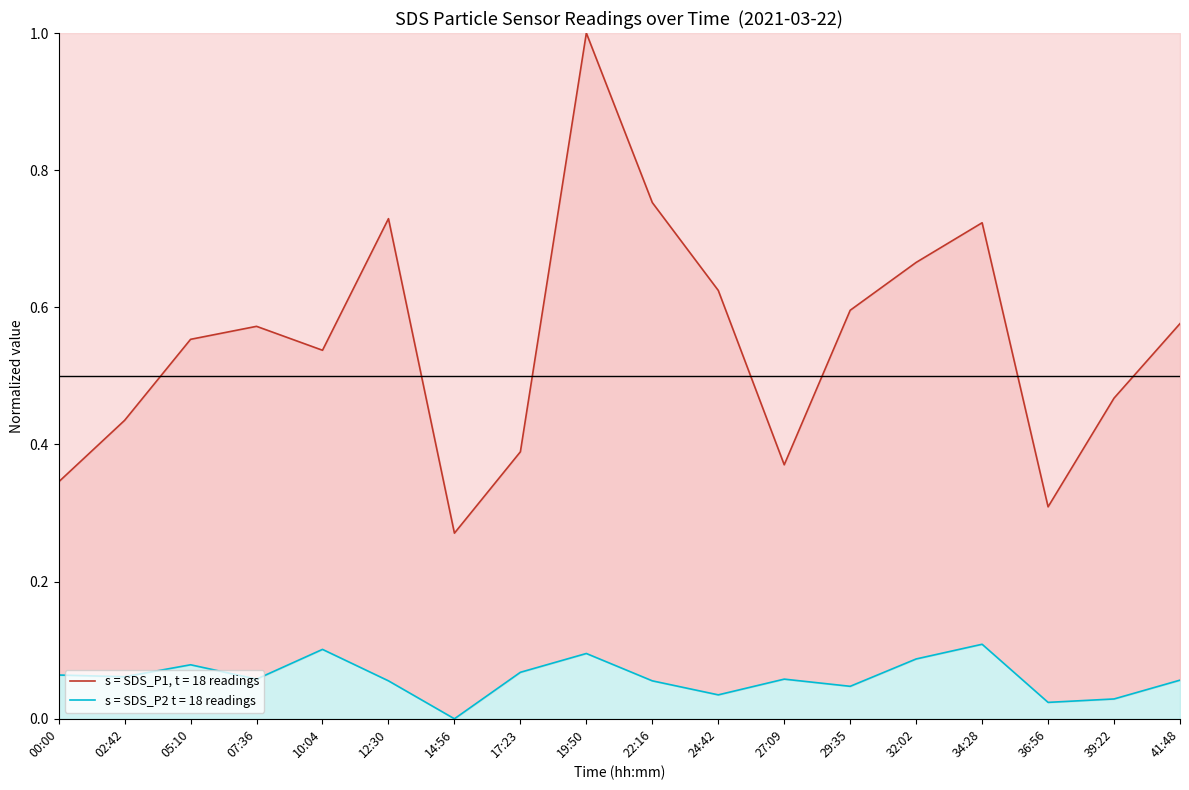

Between 36:56 and 39:22, which series saw the biggest shift?

SDS_P1